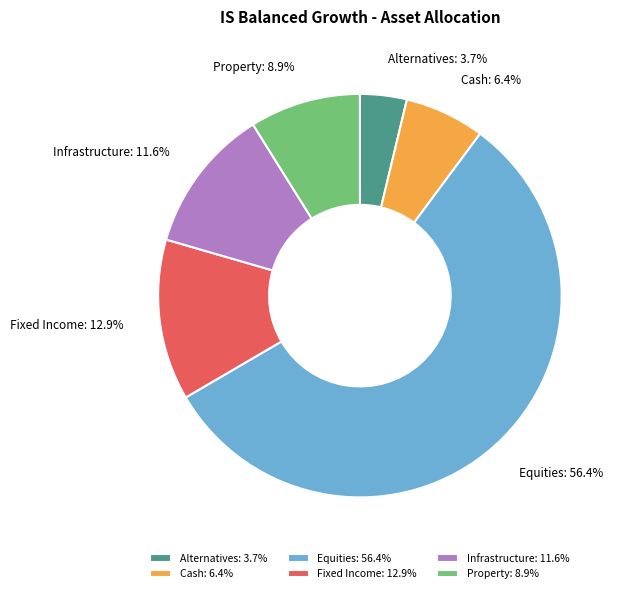

To the nearest percent, what percentage of the pie is Property?

9%